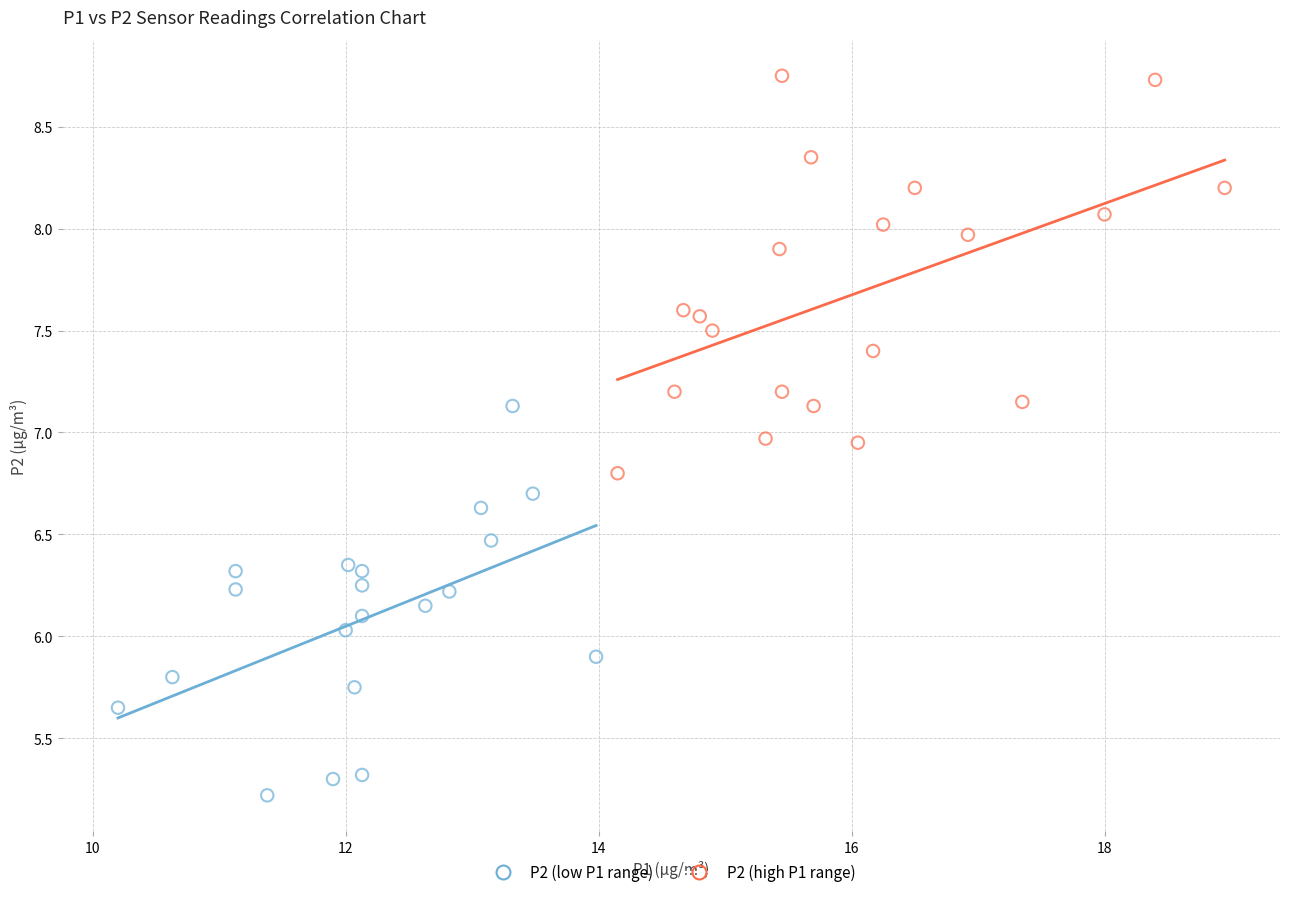

Which series contains the lowest Y value?

P2 (low P1 range)